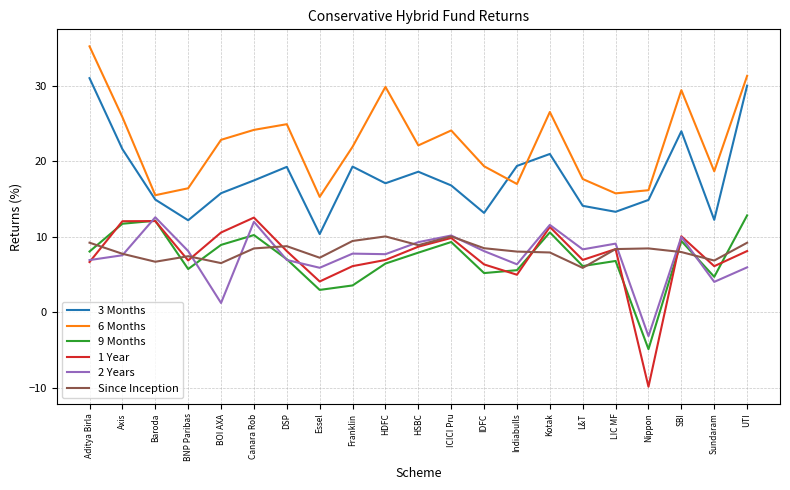

True or false: Since Inception and 3 Months intersect in this chart.

False